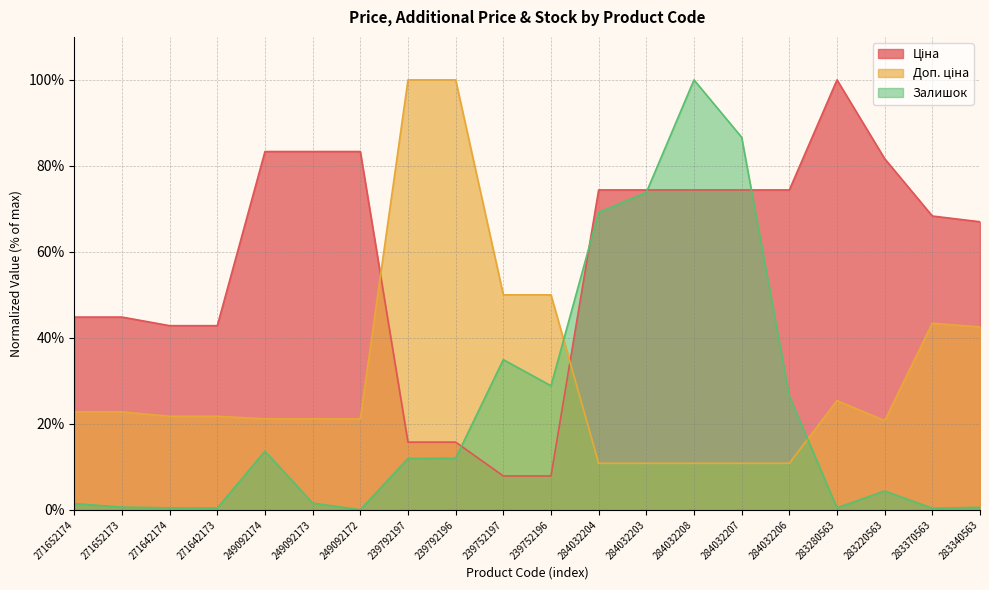

What is the difference between the highest and lowest values at 271652173?

44.2